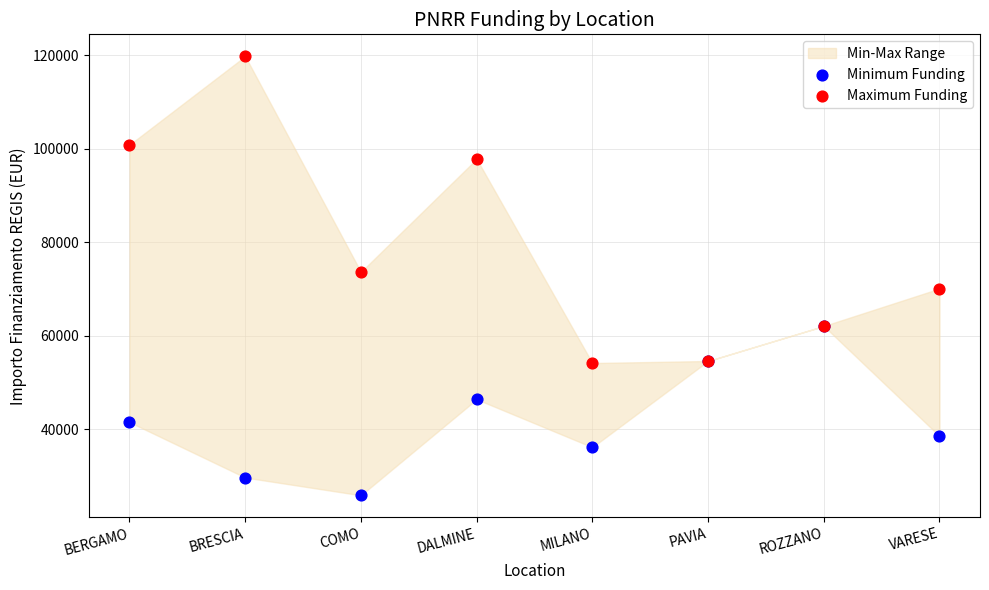

In the Maximum Funding series, what Y value is closest to 86964?

97812.0